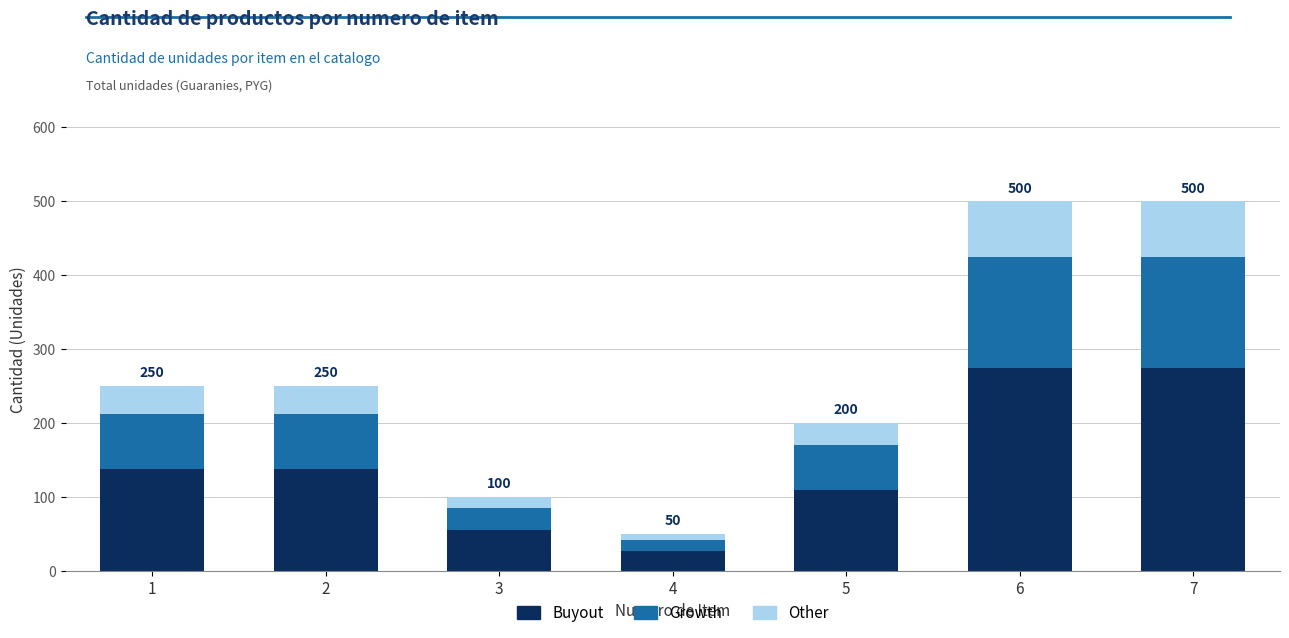

How many distinct data groups are displayed?

3